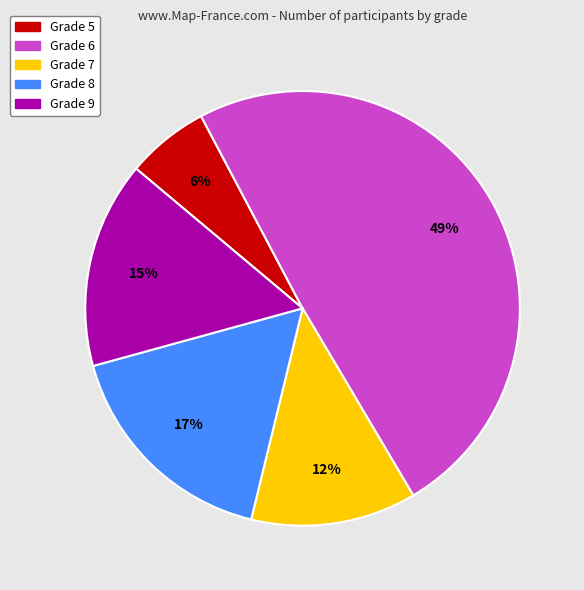

Is there any slice that represents more than half of the pie?

No